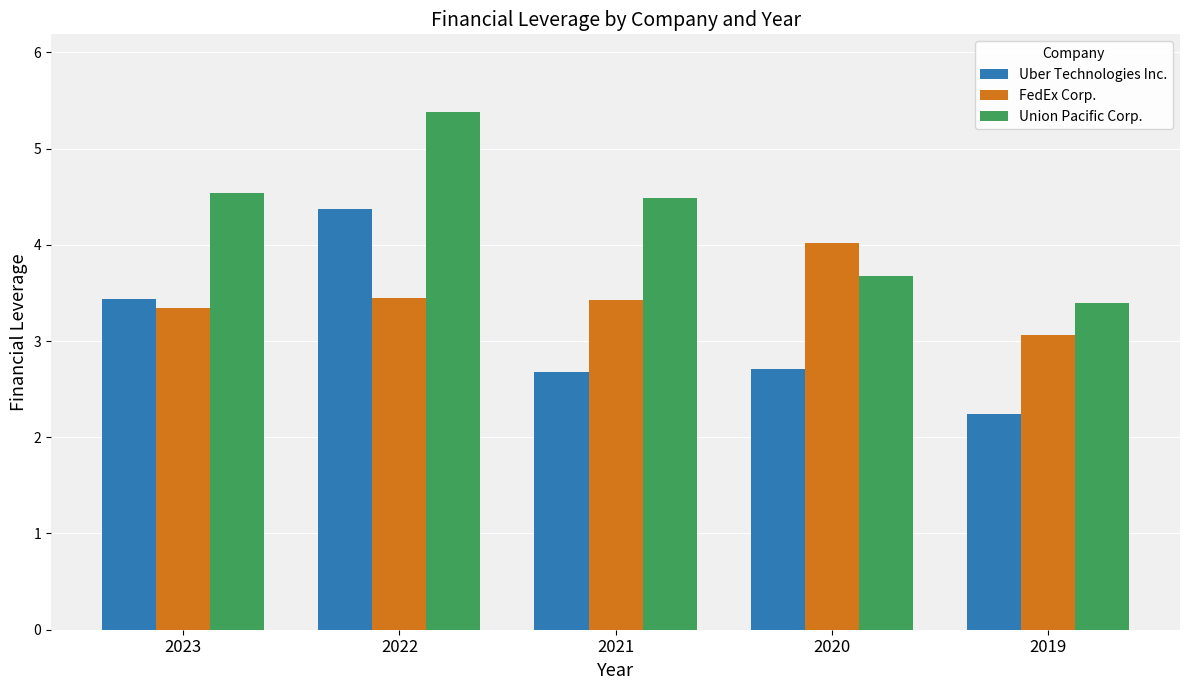

What is the difference between the FedEx Corp. values at 2020 and 2021?

0.6